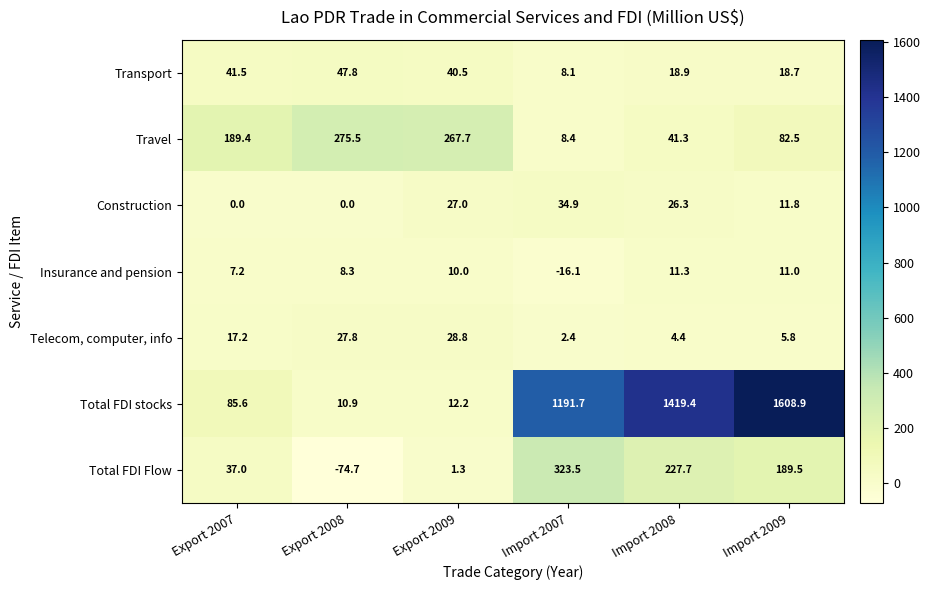

Which category has the lowest value across all series?

Export 2008